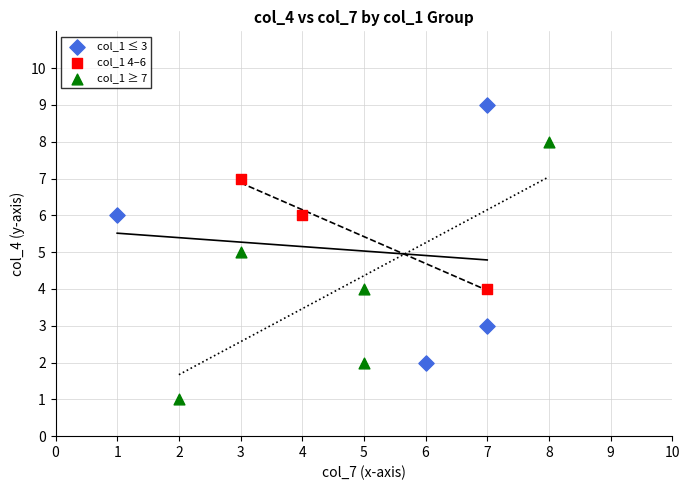

Which series reaches the maximum Y coordinate?

col_1 ≤ 3